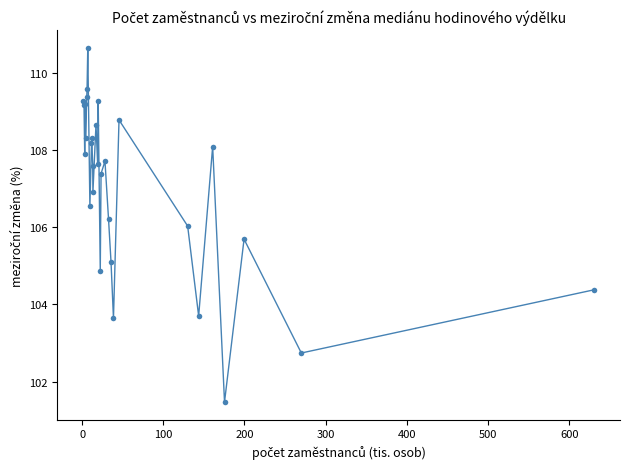

What is the maximum value shown in the chart?

110.7